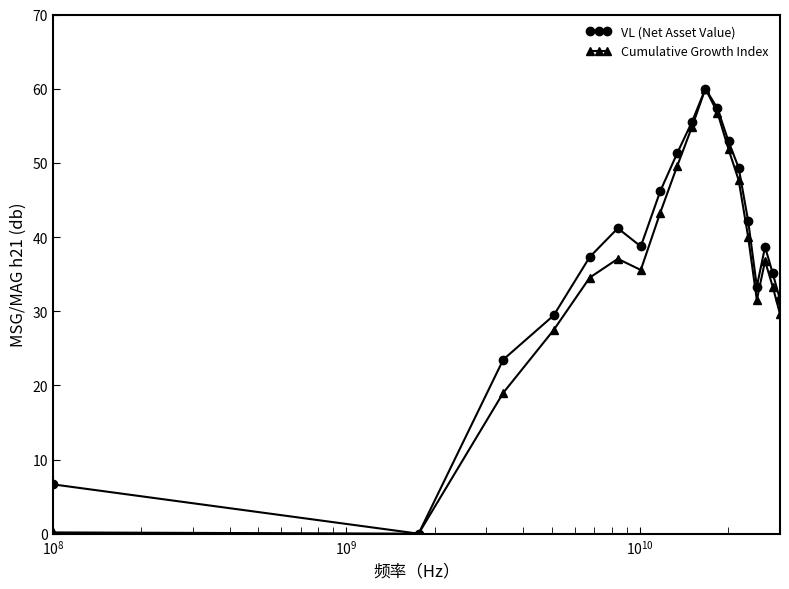

What is the maximum value shown in the chart?

60.0